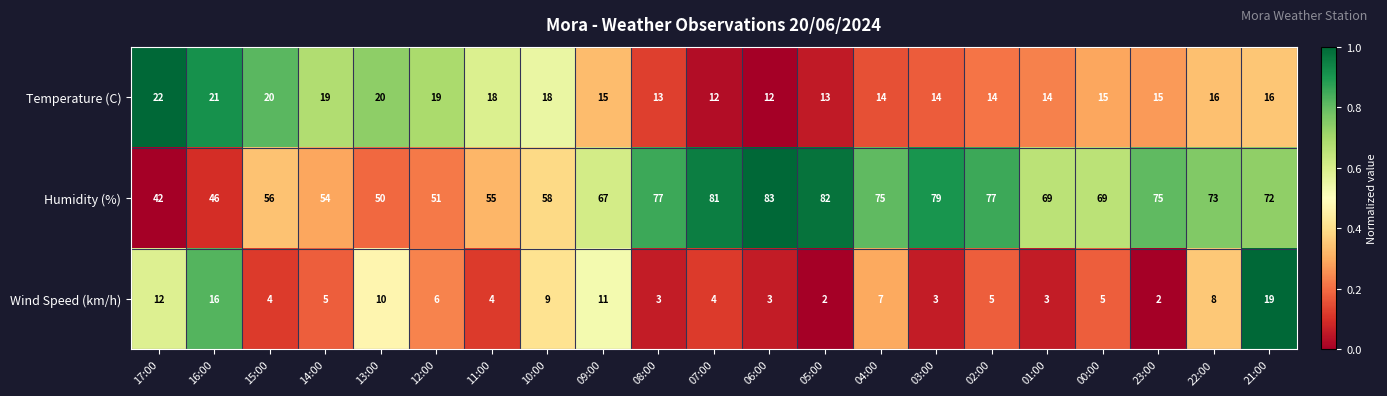

What is the greatest value displayed?

83